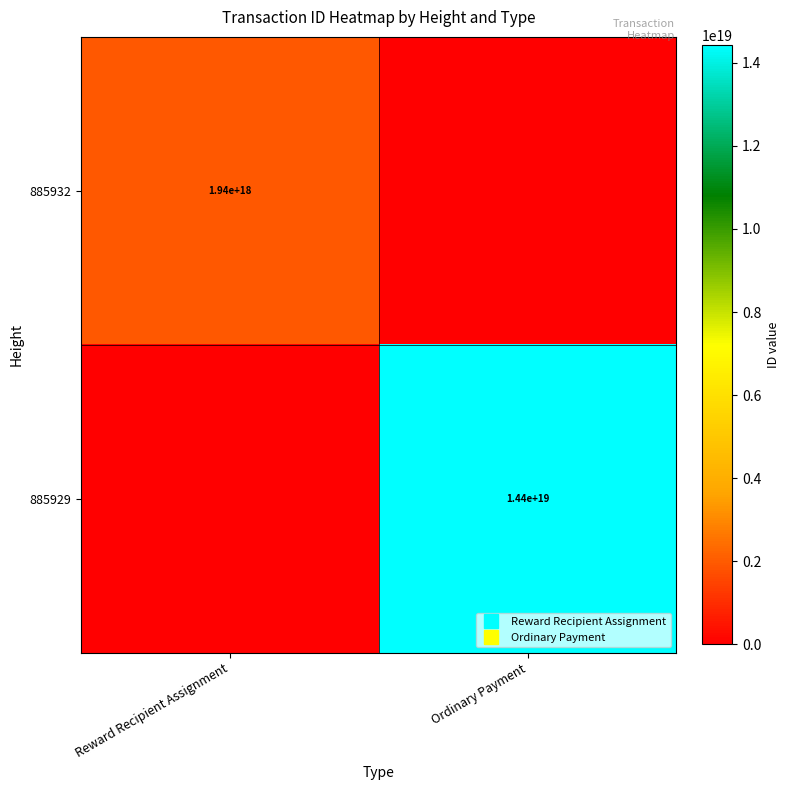

Rank the series by their maximum value, from lowest to highest.

885932, 885929